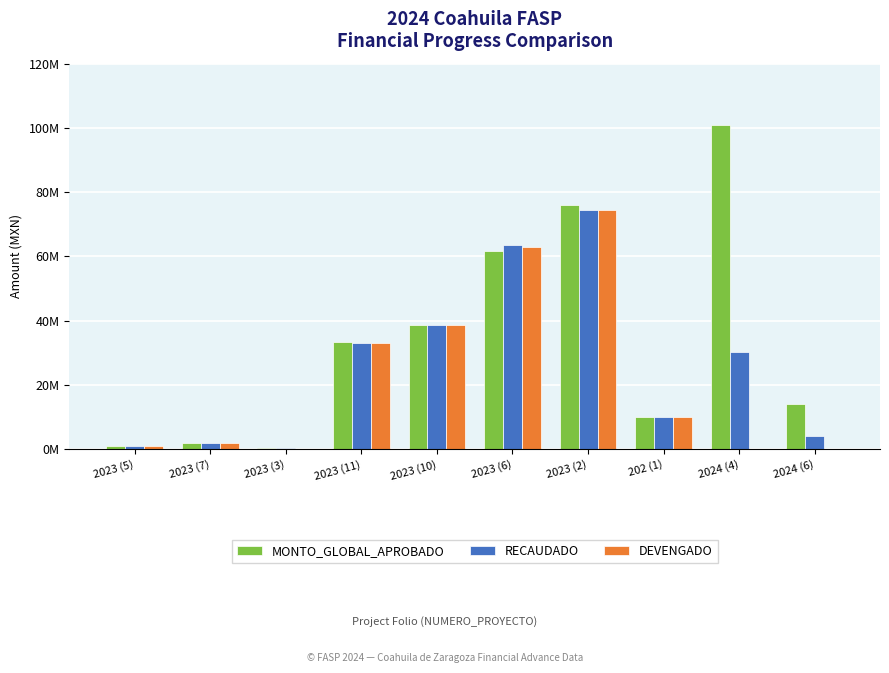

What is the difference between the RECAUDADO values at 2023 (5) and 2024 (4)?

29312523.4